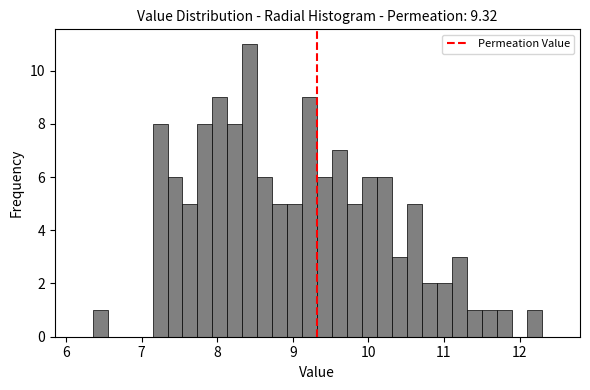

Around what value on the x-axis is the tallest bar? Give the approximate position of its centre, as read against the axis.

8.4